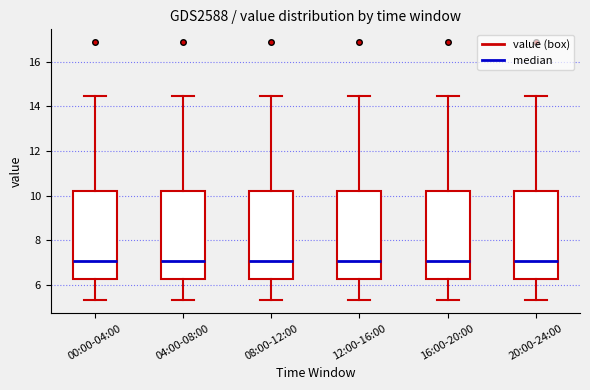

Where is the upper edge of the box for 04:00-08:00 on the y-axis? The values are not printed on the chart, so give them approximately, as read against the axis.

10.2